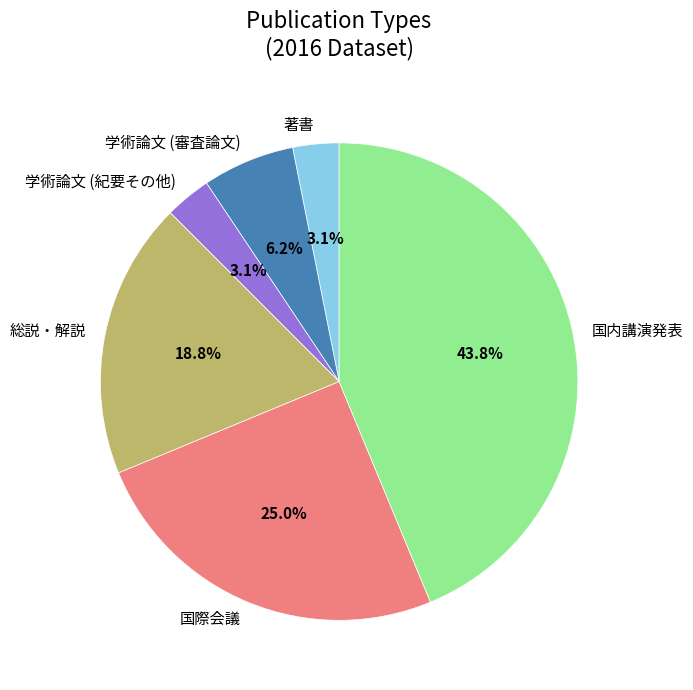

Combined, do 学術論文 (審査論文) and 総説・解説 account for over 50%?

No